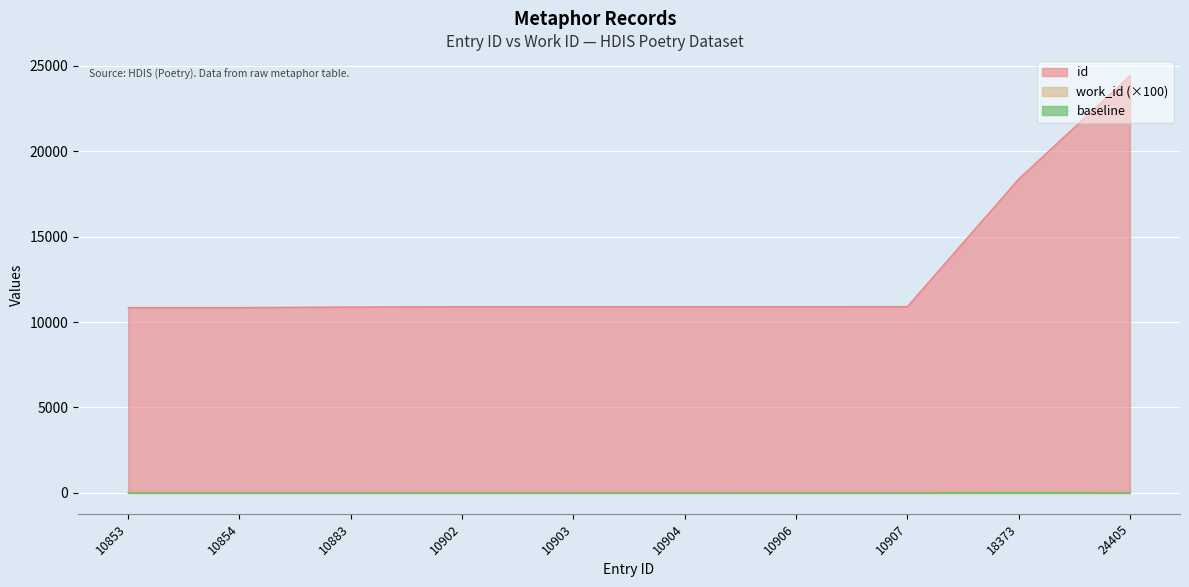

Which series has the largest range (max minus min)?

id